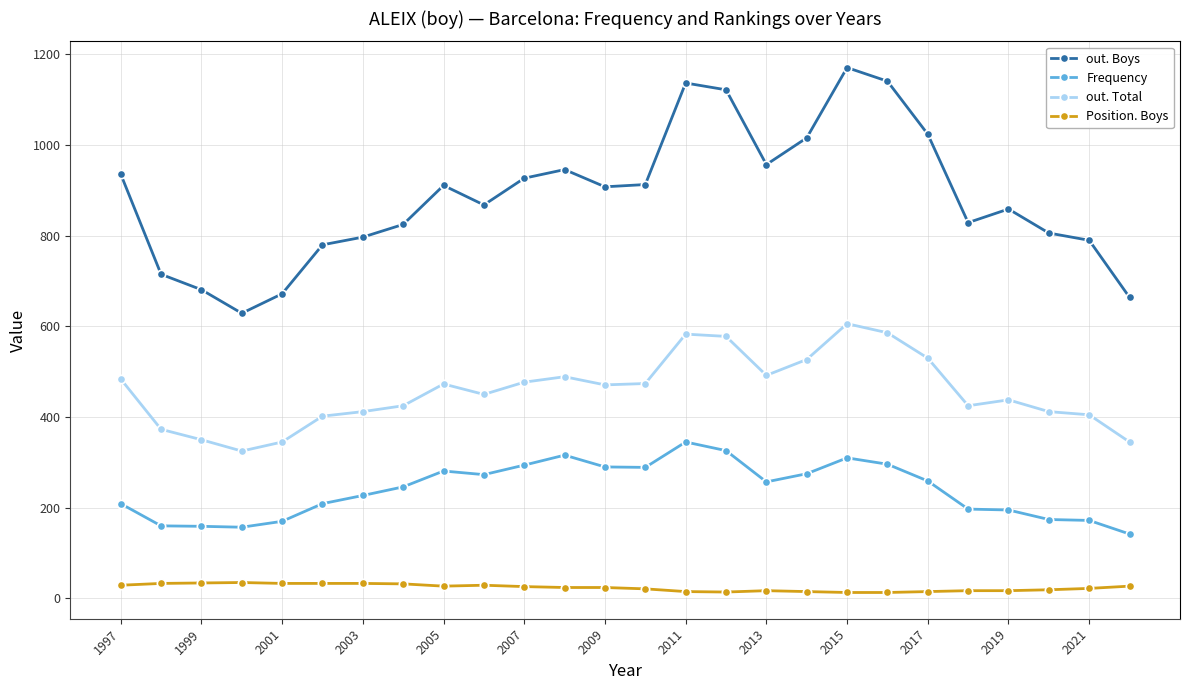

What is the value of the out. Boys point at the 22nd from the left?

829